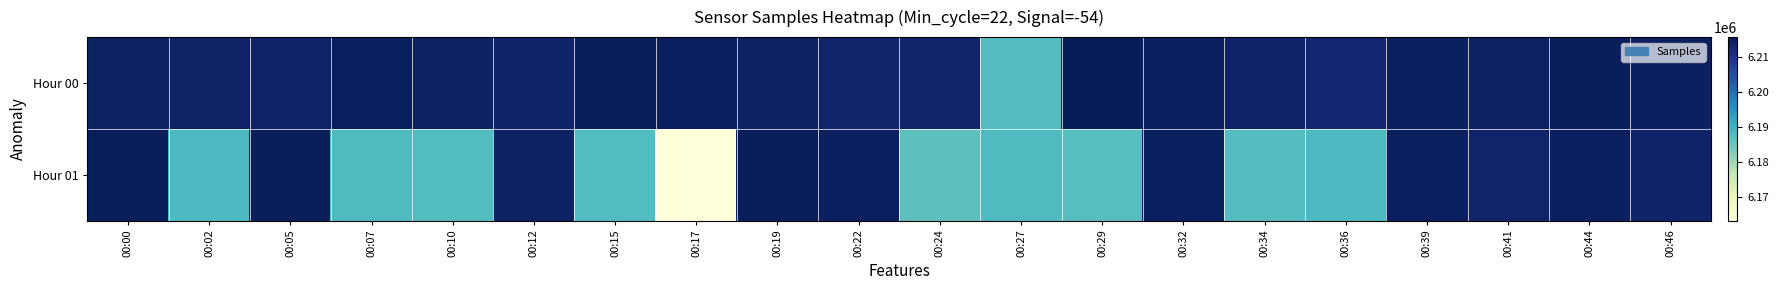

At how many categories does at least one series exceed 6194573?

19